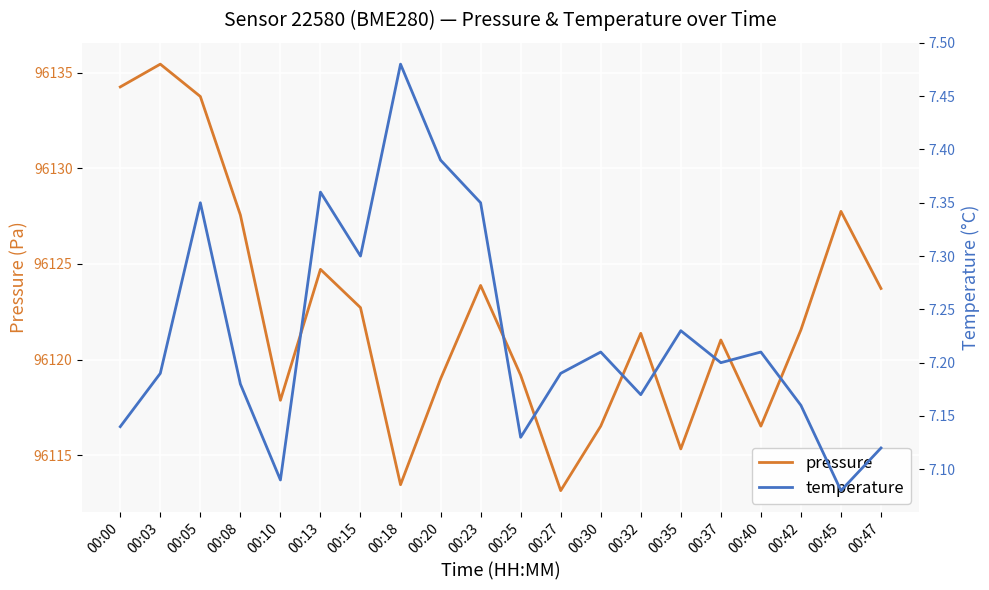

True or false: pressure and temperature intersect in this chart.

False